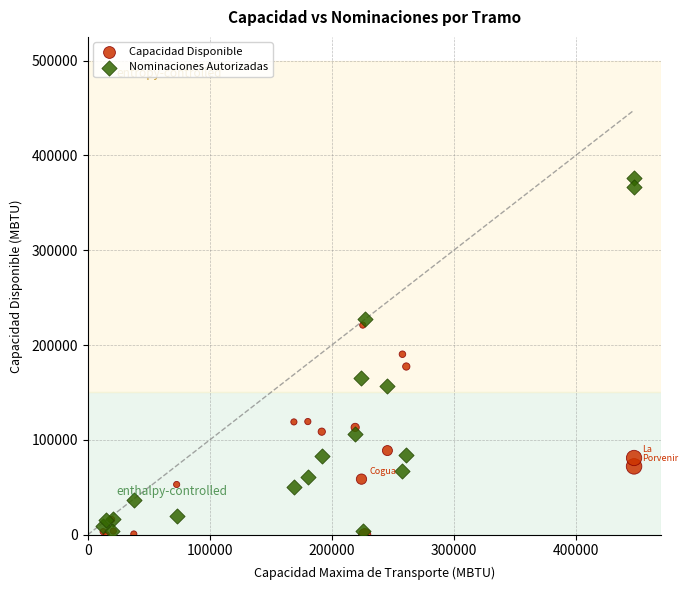

Which series reaches the maximum Y coordinate?

Nominaciones Autorizadas